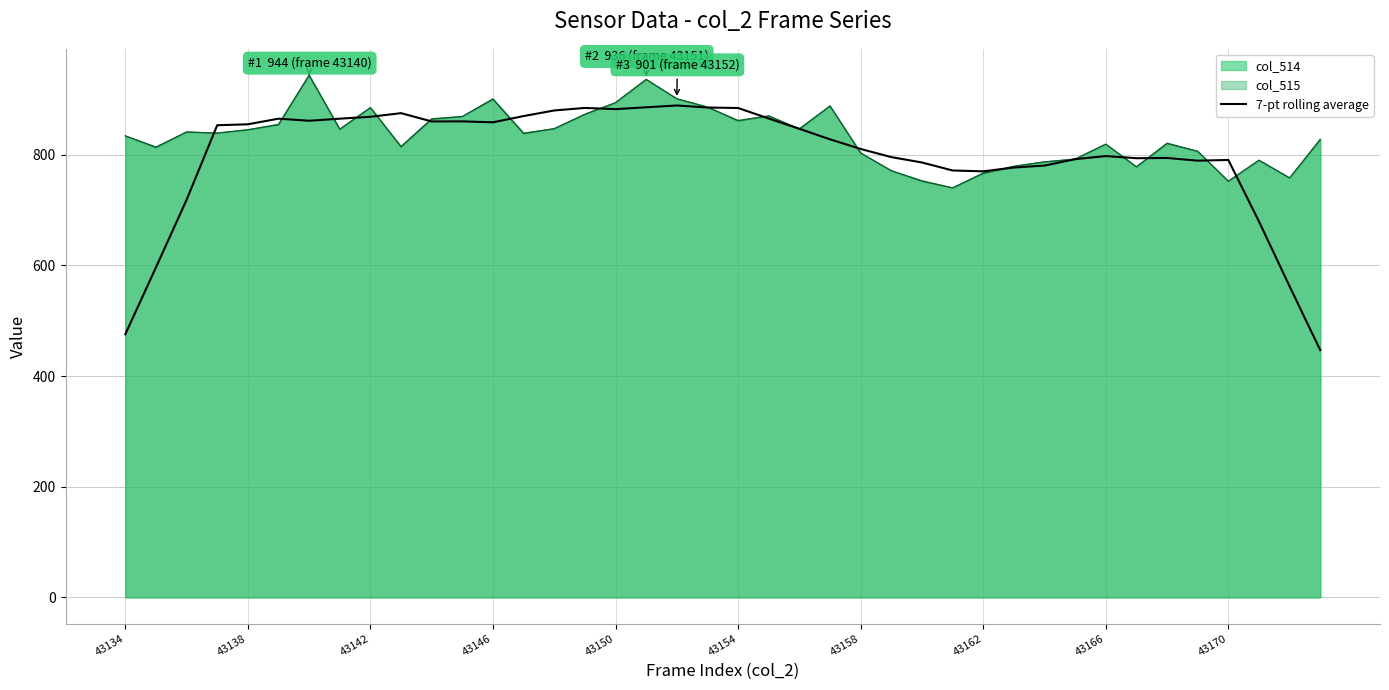

What is the greatest value displayed?

944.0